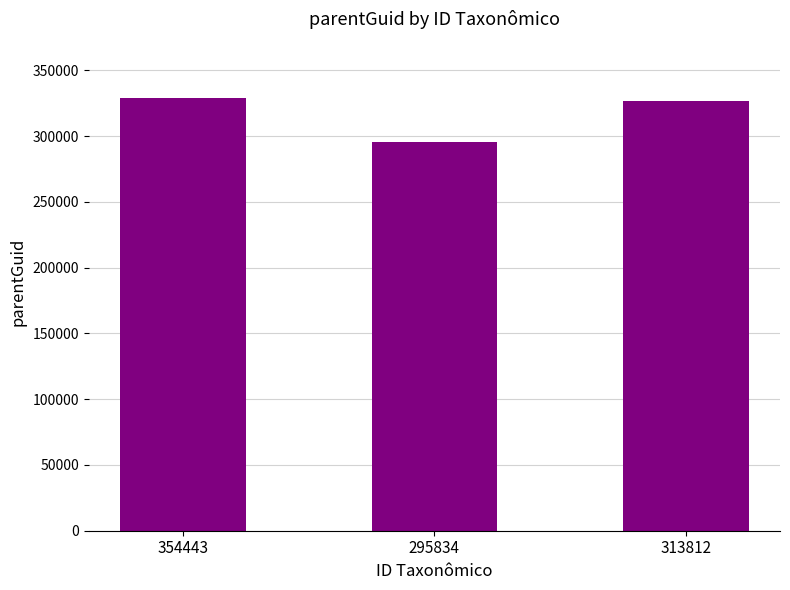

What is the difference between the values at 313812 and 295834?

30894